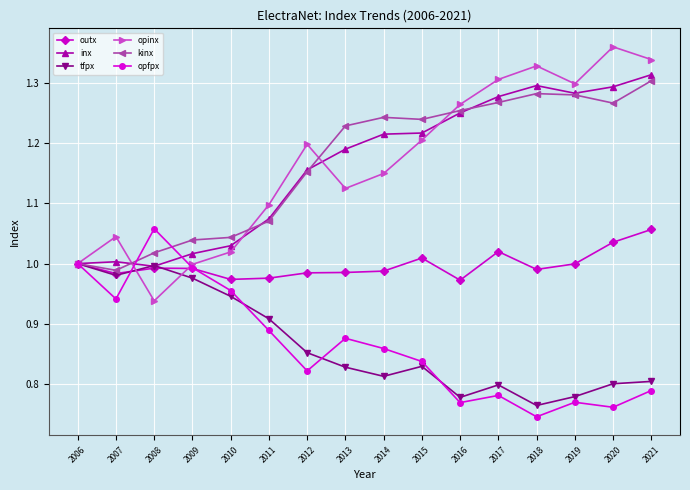

True or false: tfpx has a value of 0.8 at 2017.

True